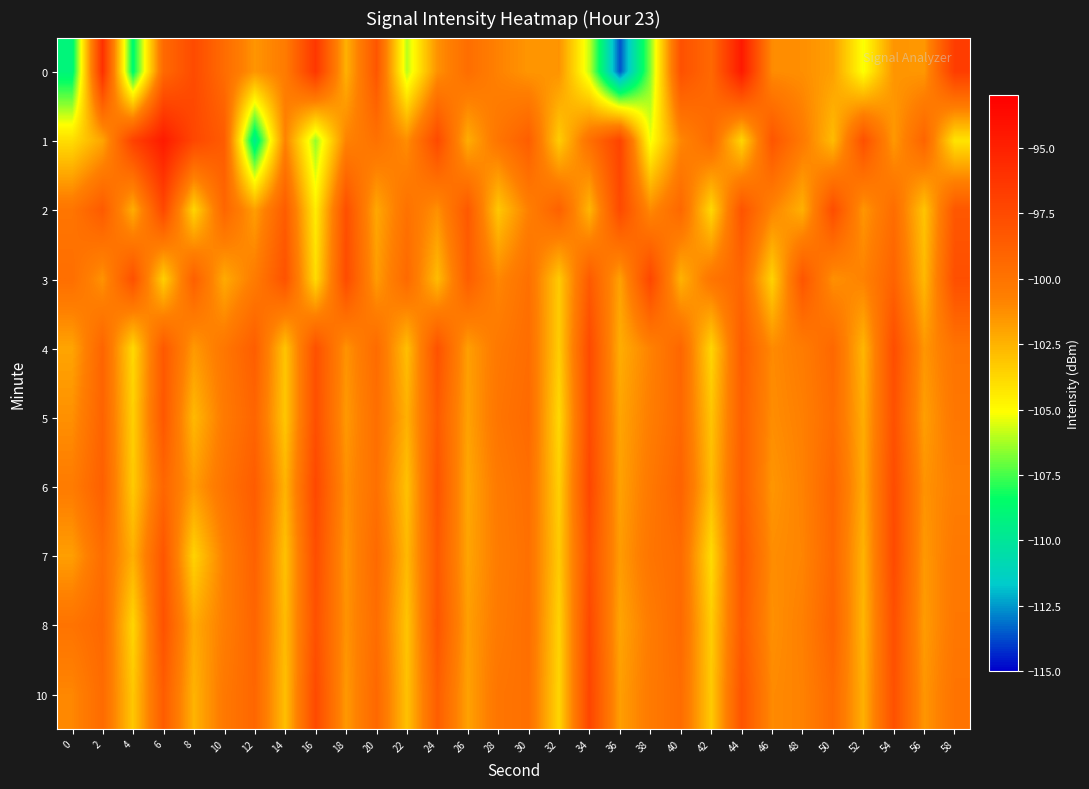

Count the number of data series in this chart.

10